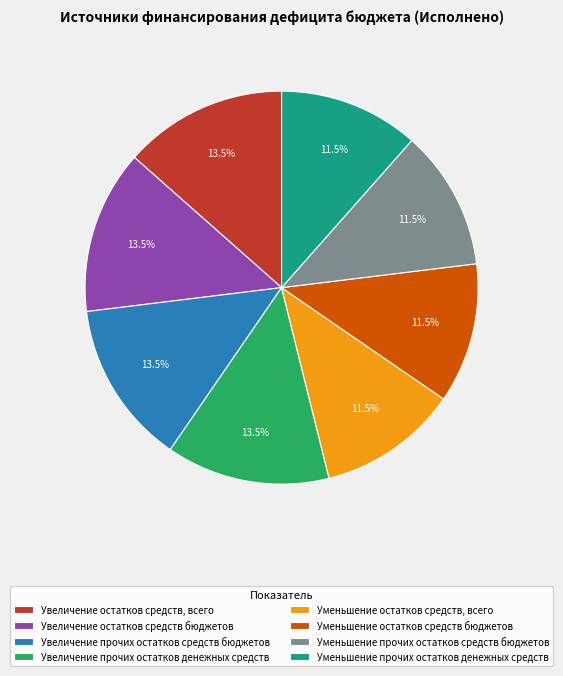

Is it true that Увеличение прочих остатков средств бюджетов is 5% of the pie?

False